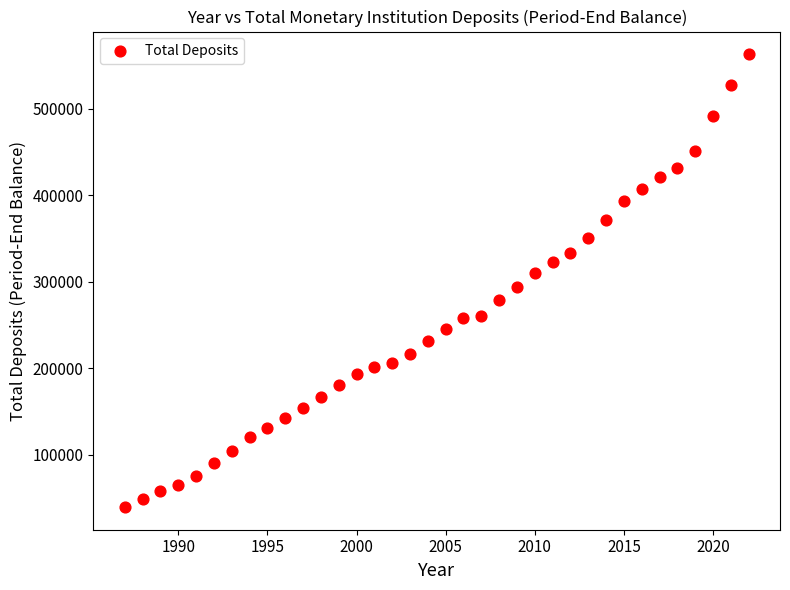

What is the range of Y values (max minus min)?

523657